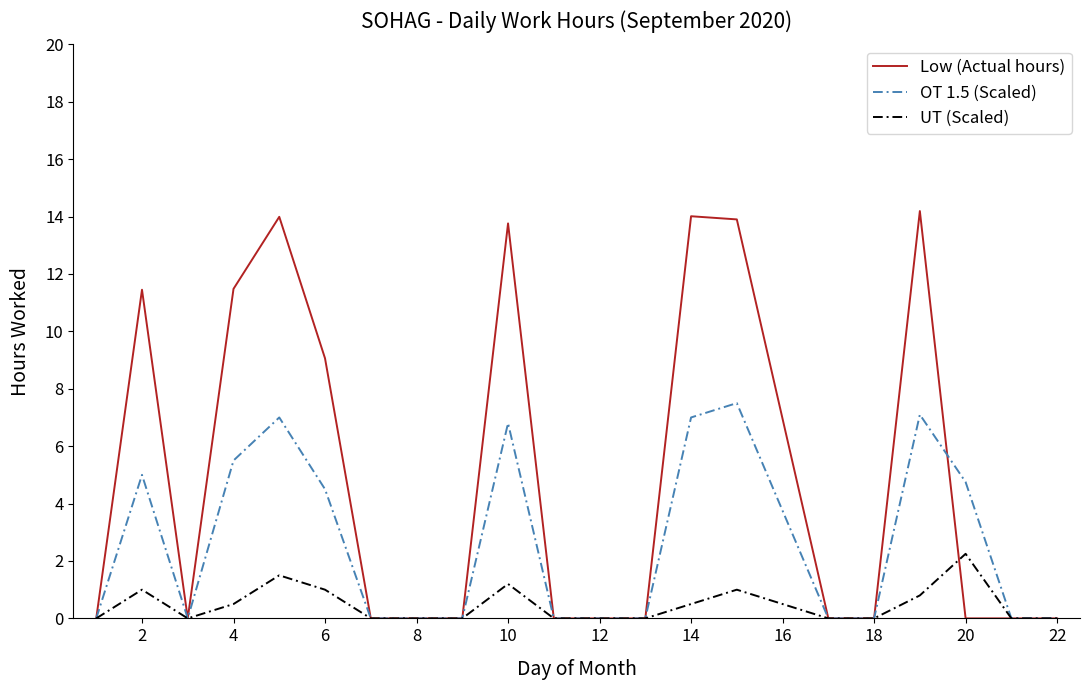

How many distinct data groups are displayed?

3